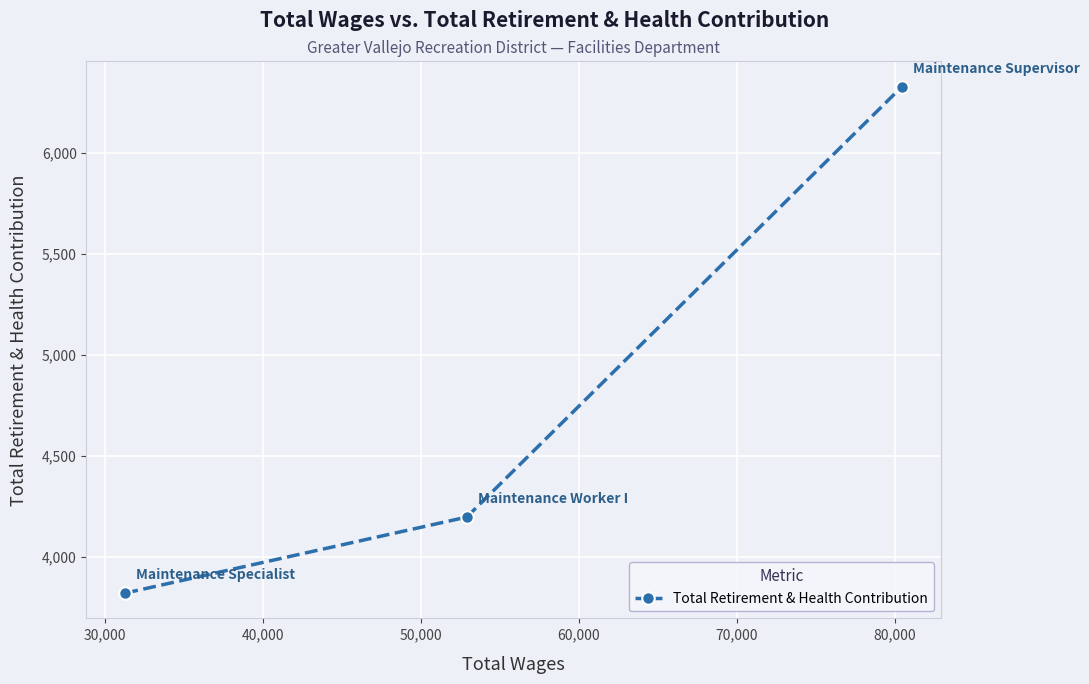

What is the smallest value displayed?

3820